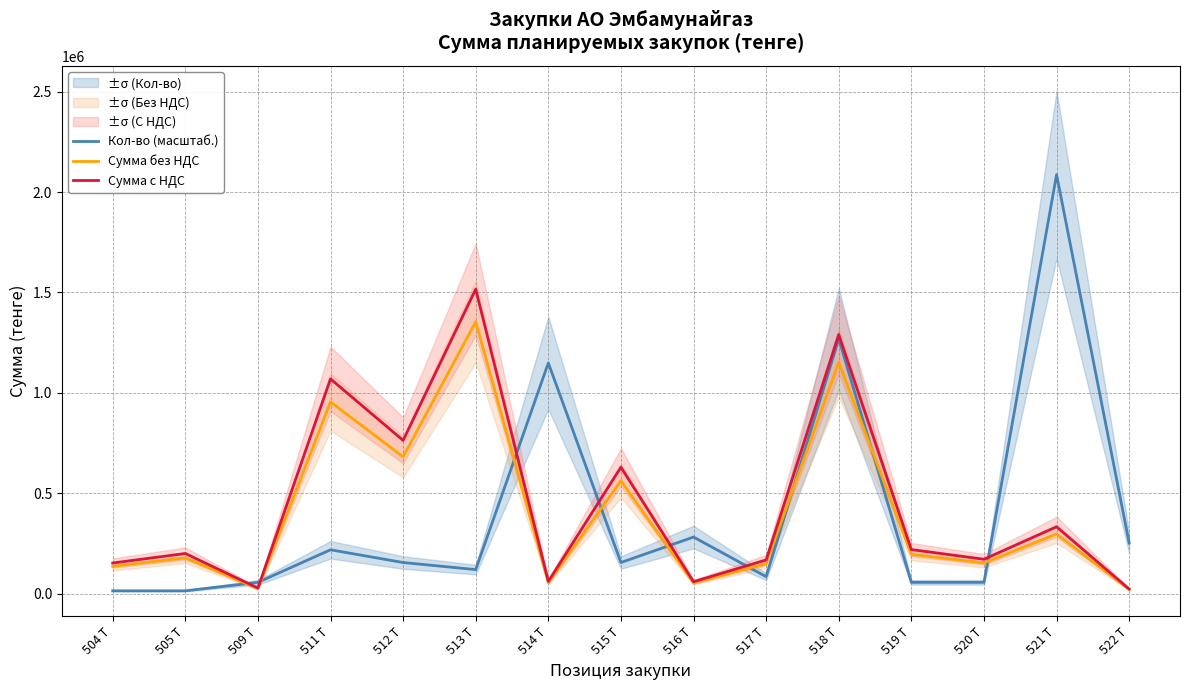

The Сумма без НДС series shows 1152153.0 at 518 T. True or false?

True